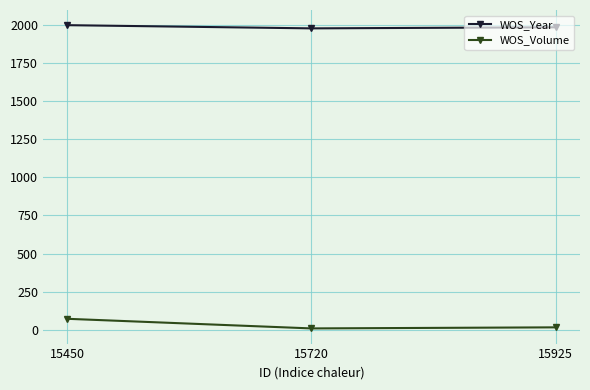

What is the highest value of the WOS_Volume series?

73